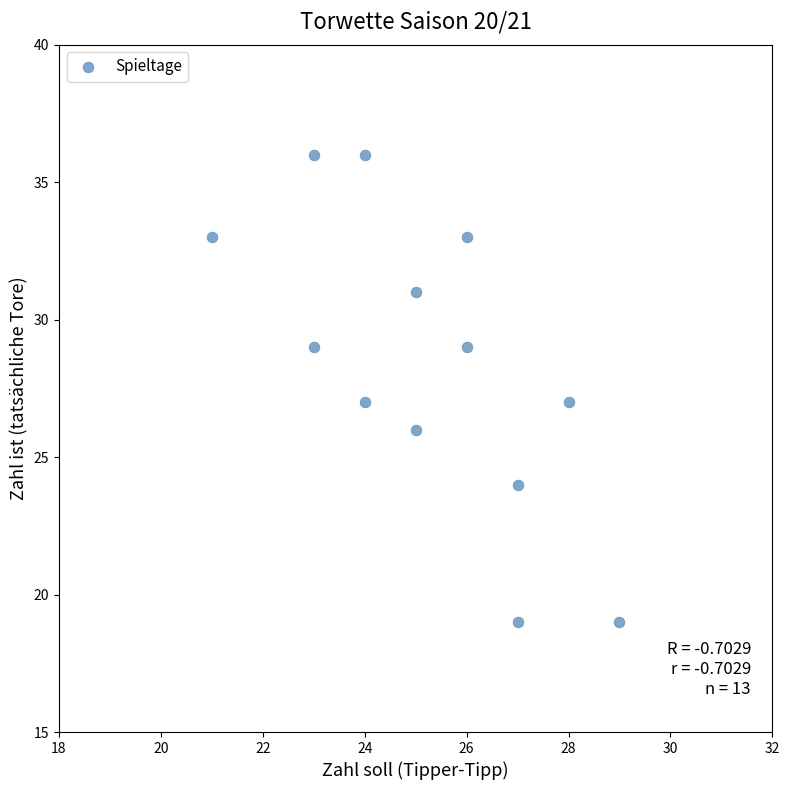

What is the range of Y values (max minus min)?

17